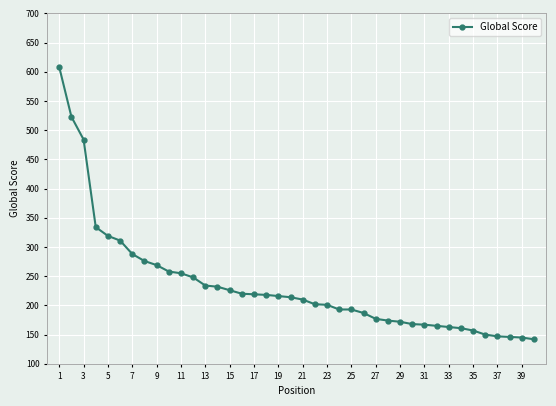

What is the sum of all values?

9372